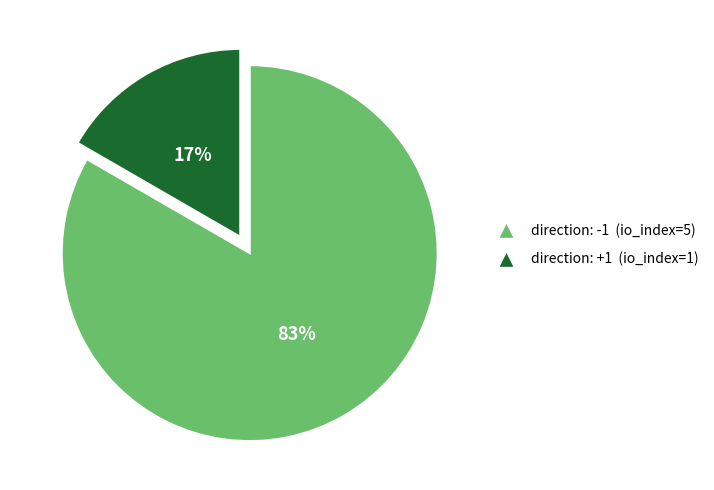

To the nearest percent, what is the average slice percentage?

50%